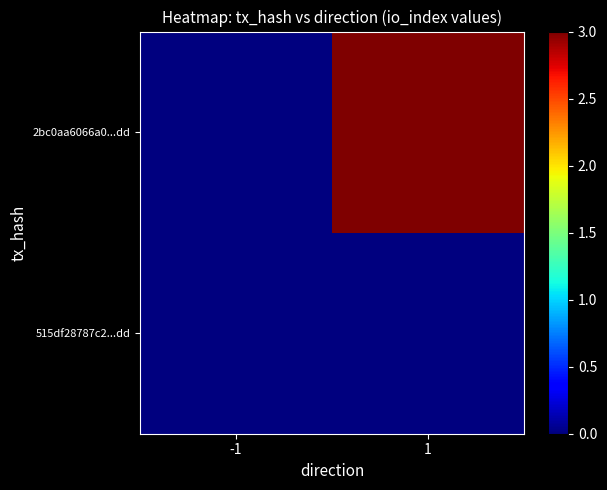

At which category is the sum across all series the highest?

1